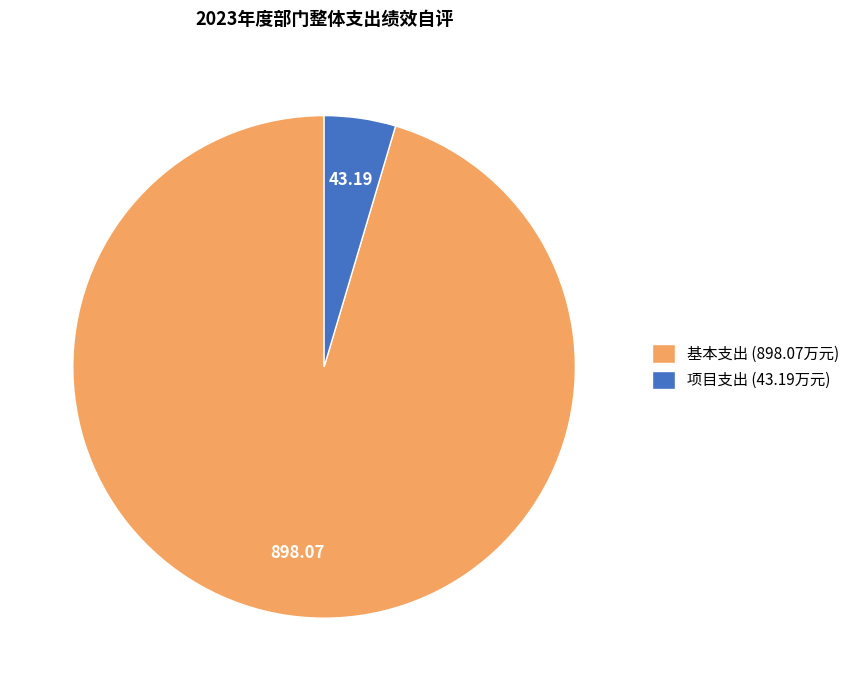

Count the number of slices in the pie.

2